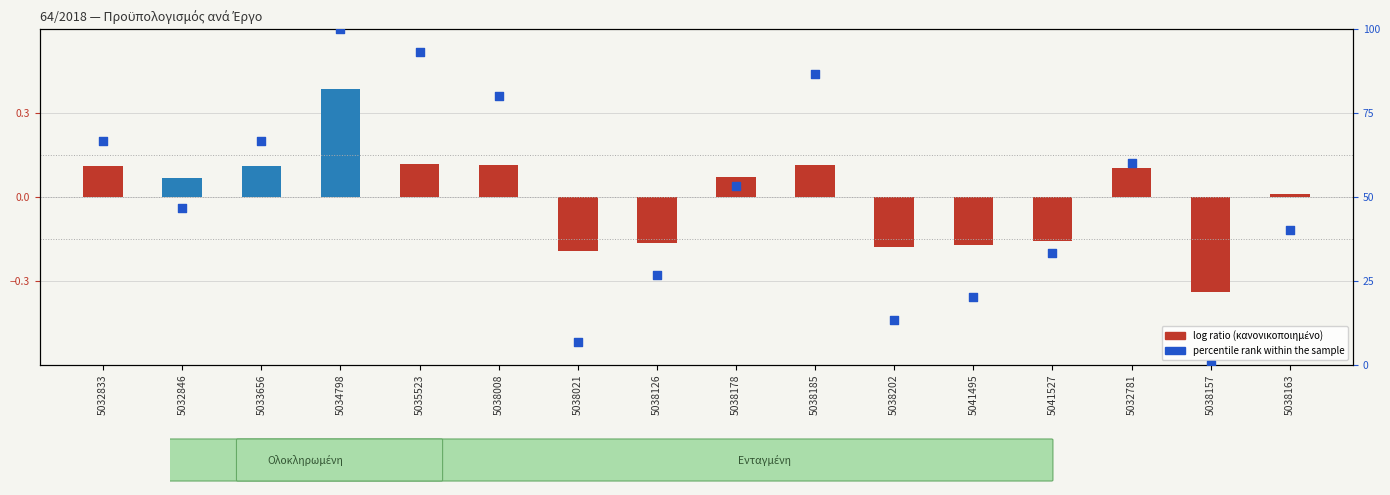

What is the change in value from 5033656 to 5035523?

+26.7